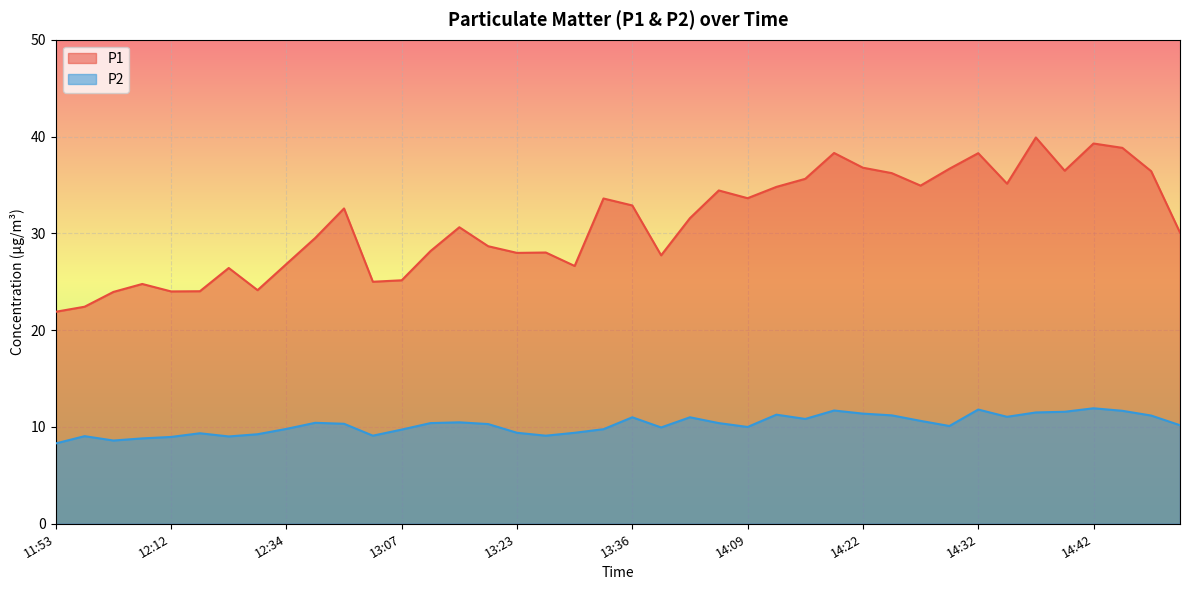

At which category does P2 reach its first local peak?

11:56